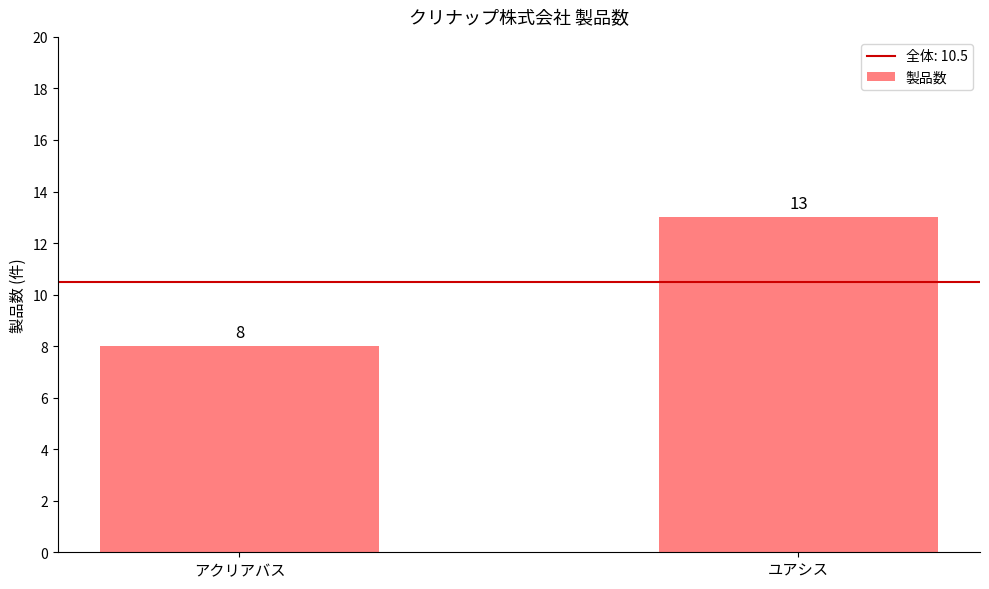

List the labels in order of value, largest first.

ユアシス, アクリアバス